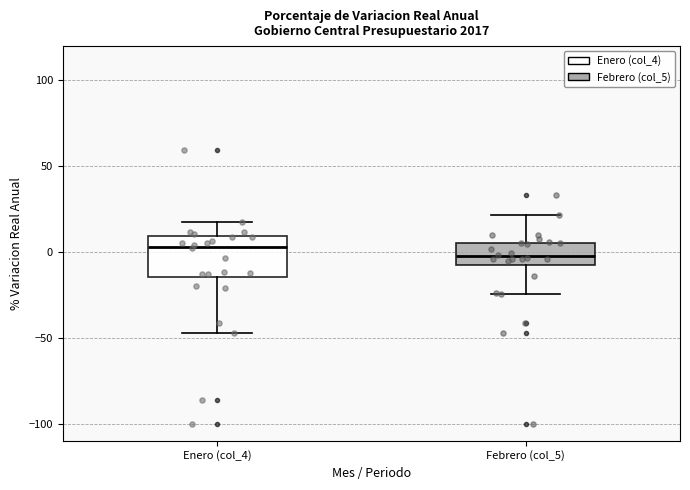

Where is the upper edge of the box for Febrero (col_5) on the y-axis? The values are not printed on the chart, so give them approximately, as read against the axis.

5